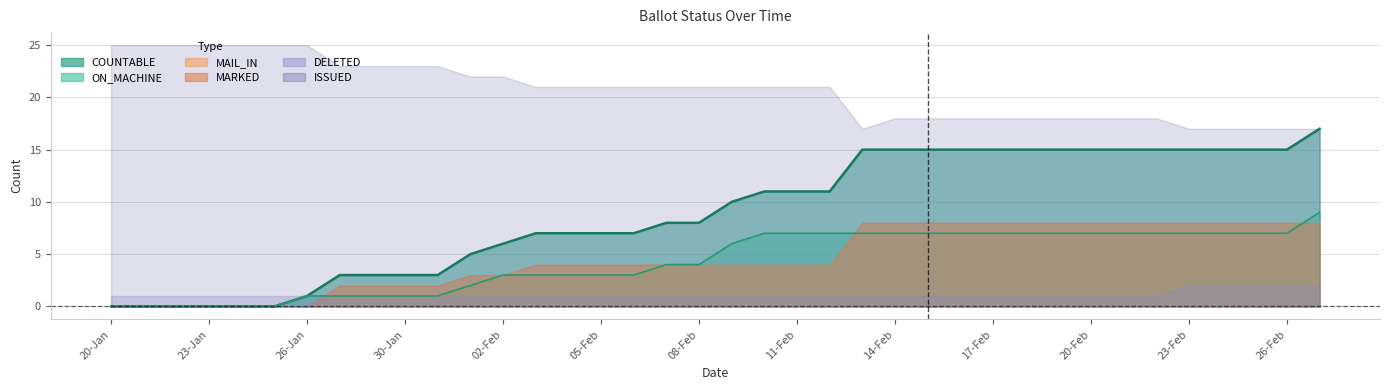

Rank the categories by MARKED value from lowest to highest.

20-Jan, 21-Jan, 22-Jan, 23-Jan, 24-Jan, 25-Jan, 26-Jan, 27-Jan, 29-Jan, 30-Jan, 31-Jan, 01-Feb, 02-Feb, 03-Feb, 04-Feb, 05-Feb, 06-Feb, 07-Feb, 08-Feb, 09-Feb, 10-Feb, 11-Feb, 12-Feb, 13-Feb, 14-Feb, 15-Feb, 16-Feb, 17-Feb, 18-Feb, 19-Feb, 20-Feb, 21-Feb, 22-Feb, 23-Feb, 24-Feb, 25-Feb, 26-Feb, 27-Feb